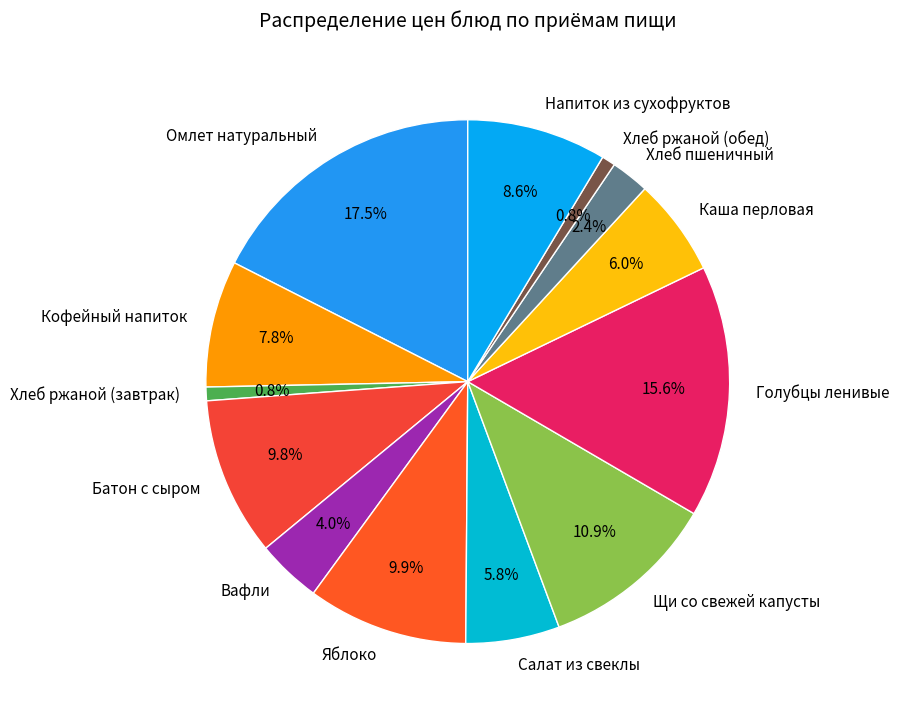

Which slice is the largest?

Омлет натуральный